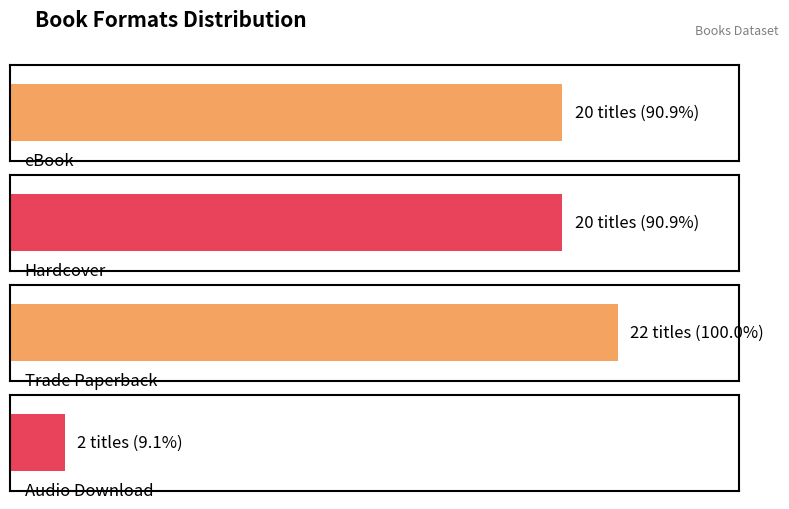

List the labels in order of value, smallest first.

Audio Download, Hardcover, eBook, Trade Paperback